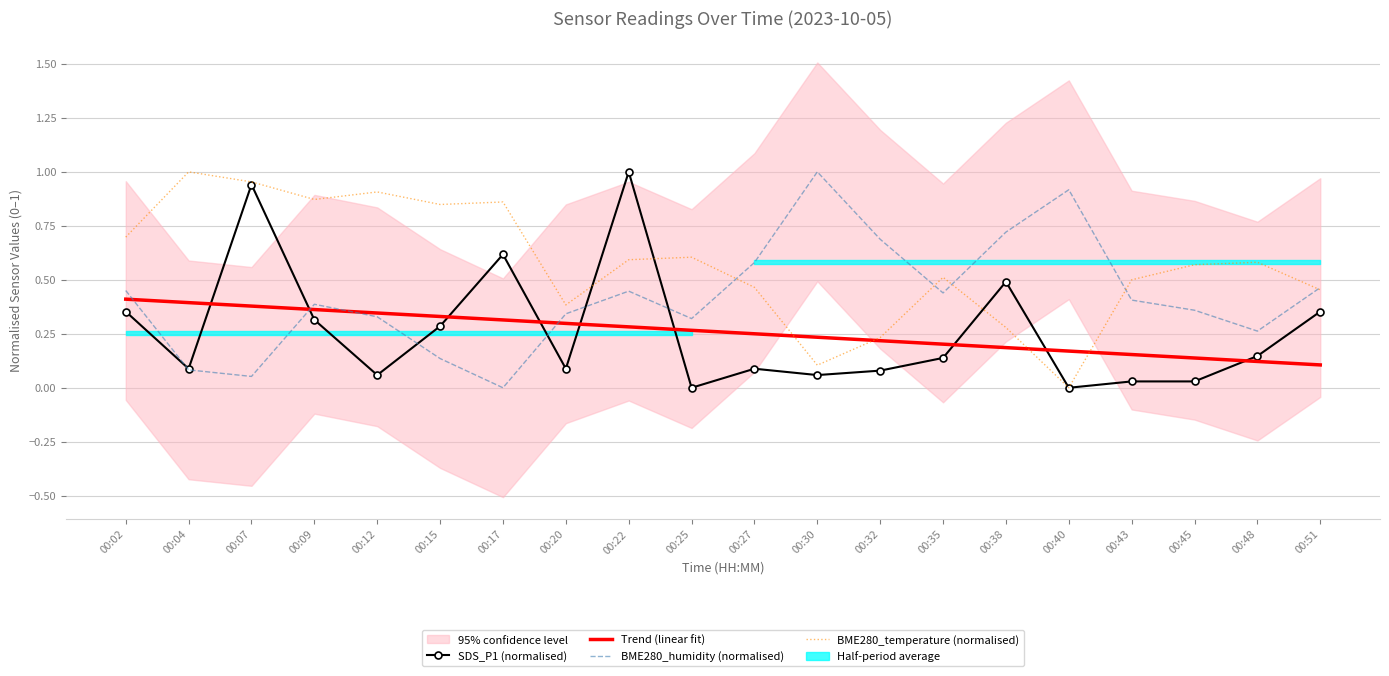

What is the difference between the highest and lowest values at 00:15?

0.7